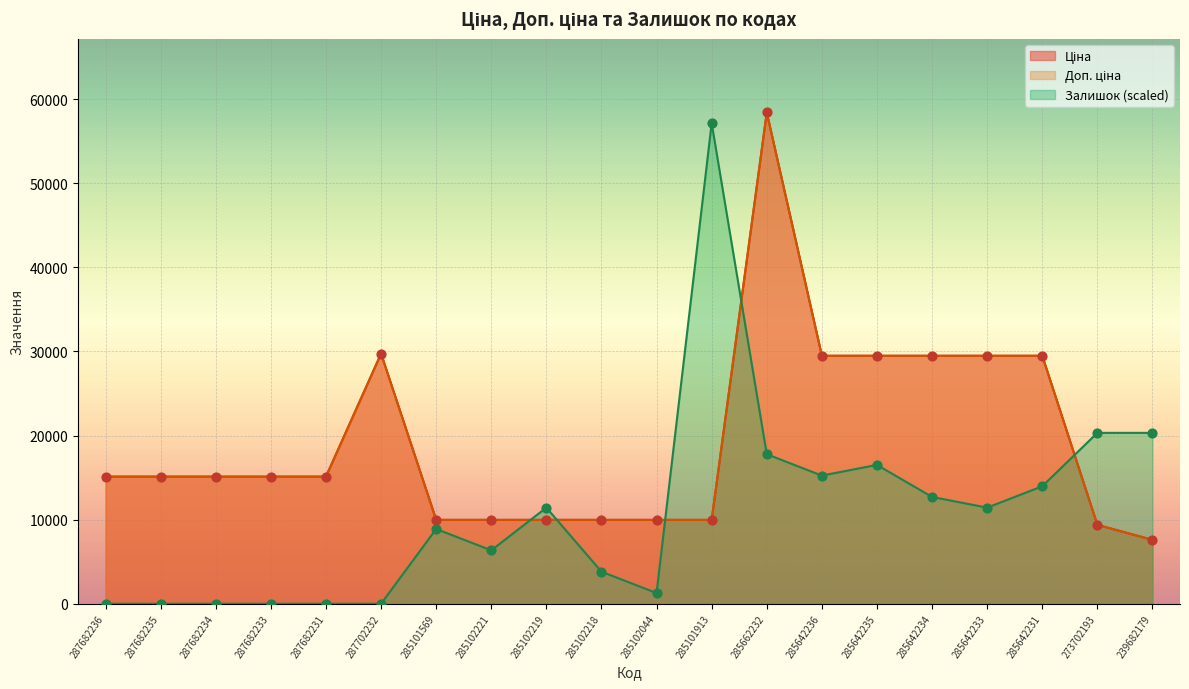

Which series has the largest total across all categories?

Ціна